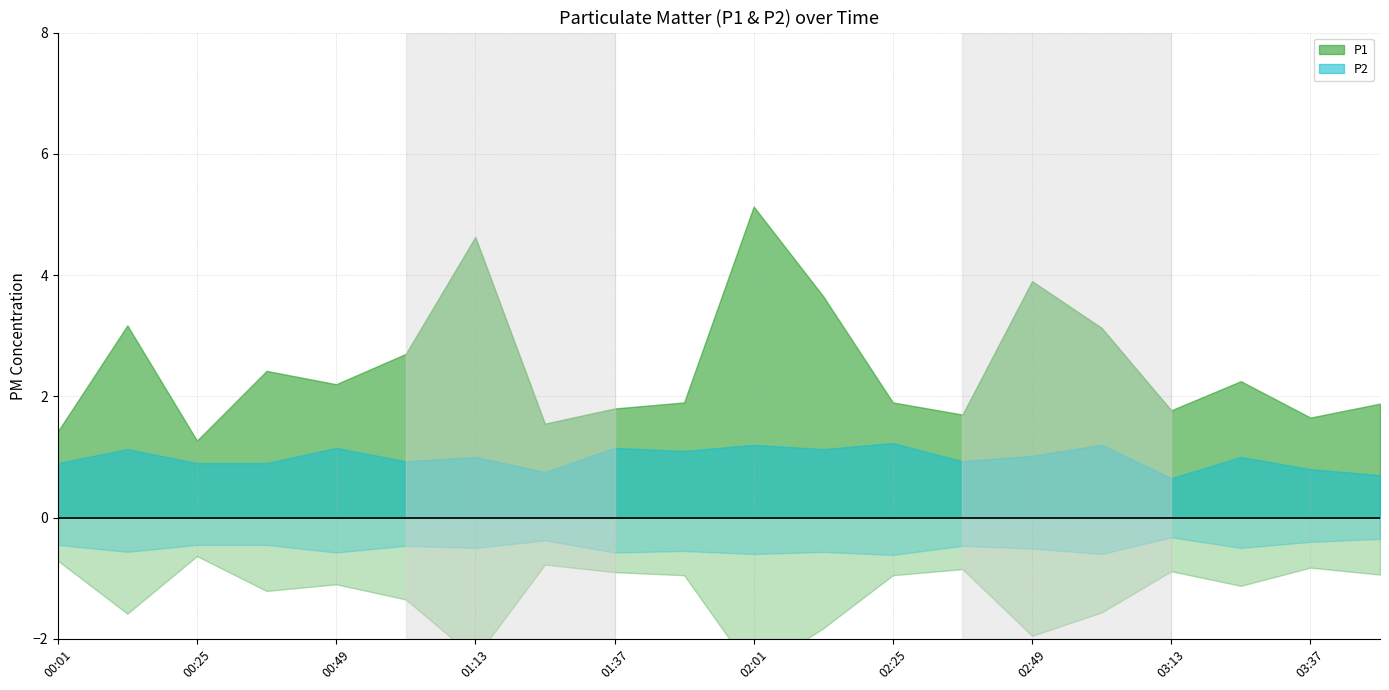

How many values in the P1 series exceed 2?

10